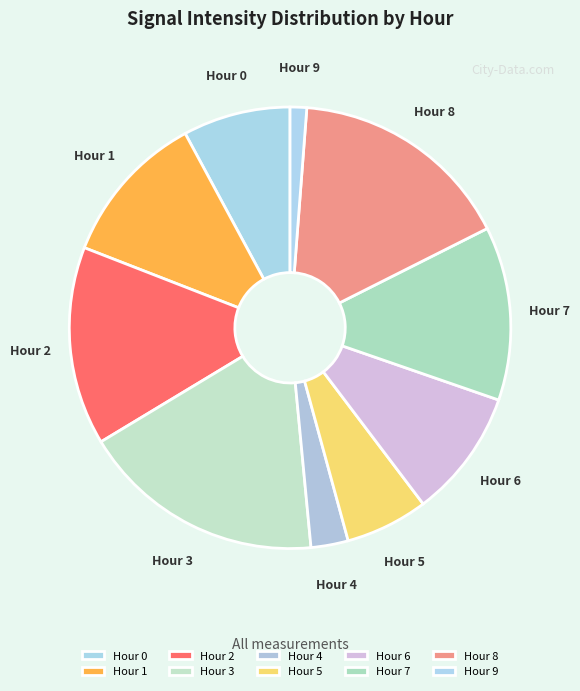

What is the ratio of the value at Hour 8 to the value at Hour 5?

2.7